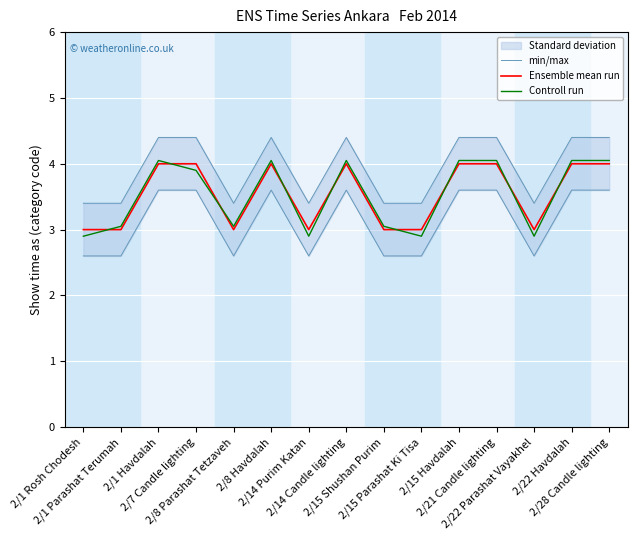

What is the difference between the maximum and second lowest values in the Controll run series?

1.1